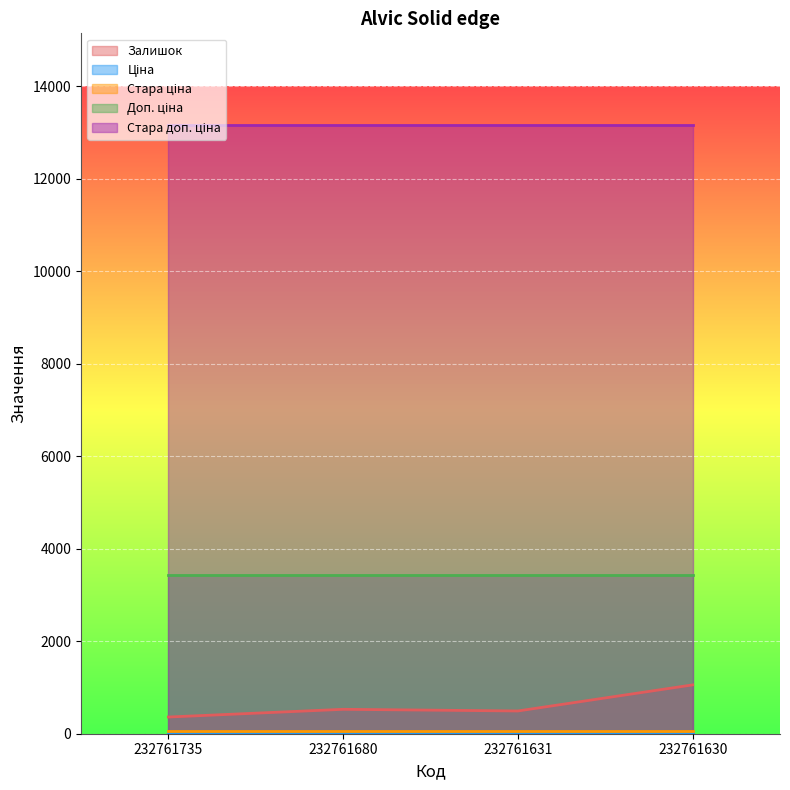

What is the sum of all Стара доп. ціна values?

52686.0